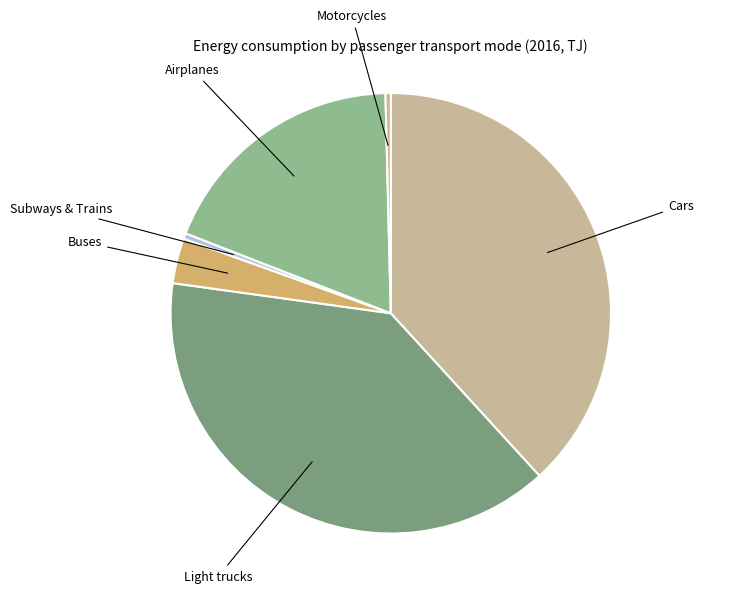

Does any single category account for the majority?

No